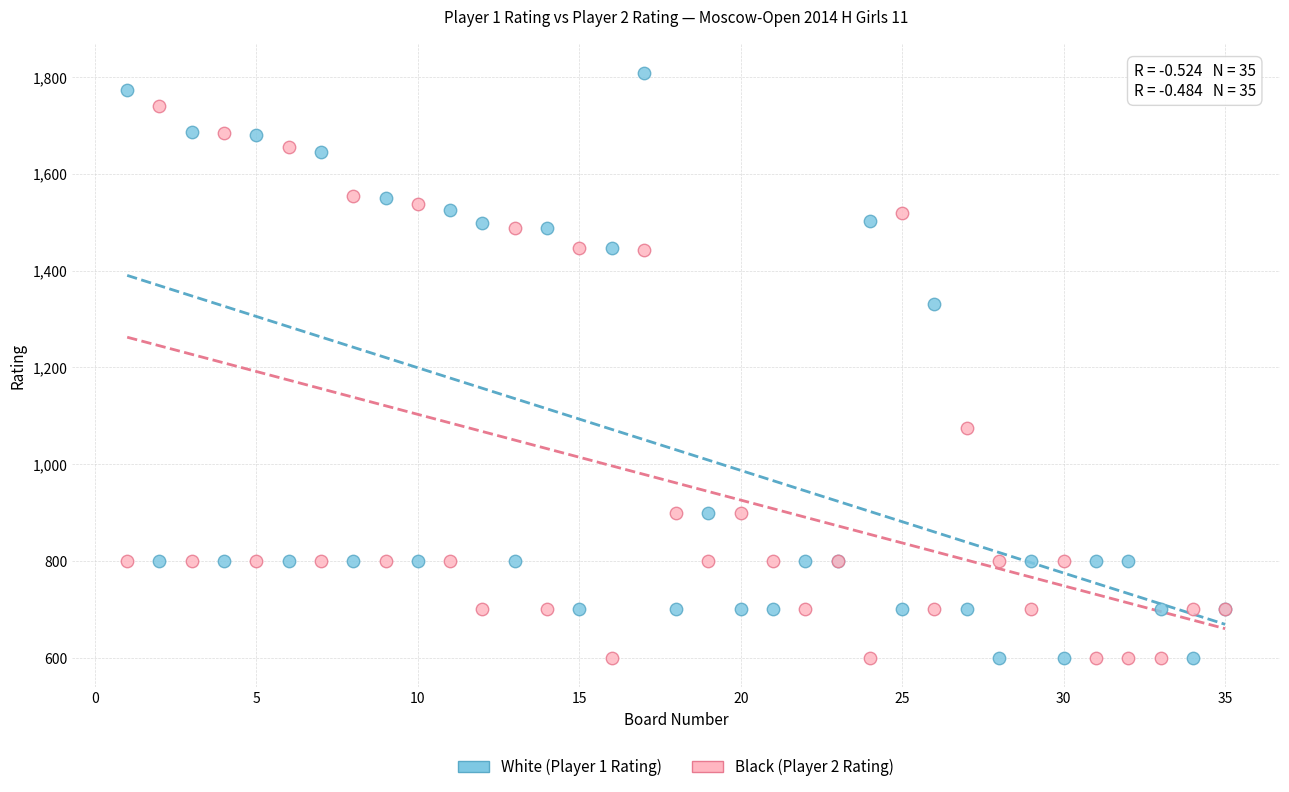

Which series reaches the maximum Y coordinate?

White (Player 1 Rating)